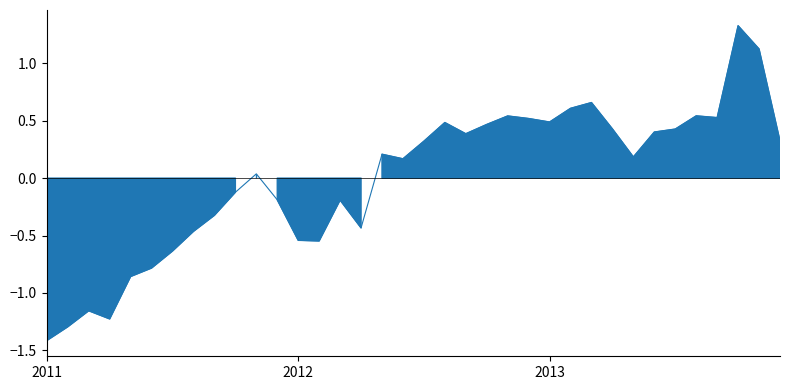

Reading left to right, transcribe all the data shown in this chart.

-1.4	-1.3	-1.2	-1.2	-0.9	-0.8	-0.6	-0.5	-0.3	-0.1	0.0	-0.2	-0.5	-0.5	-0.2	-0.4	0.2	0.2	0.3	0.5	0.4	0.5	0.5	0.5	0.5	0.6	0.7	0.4	0.2	0.4	0.4	0.5	0.5	1.3	1.1	0.3